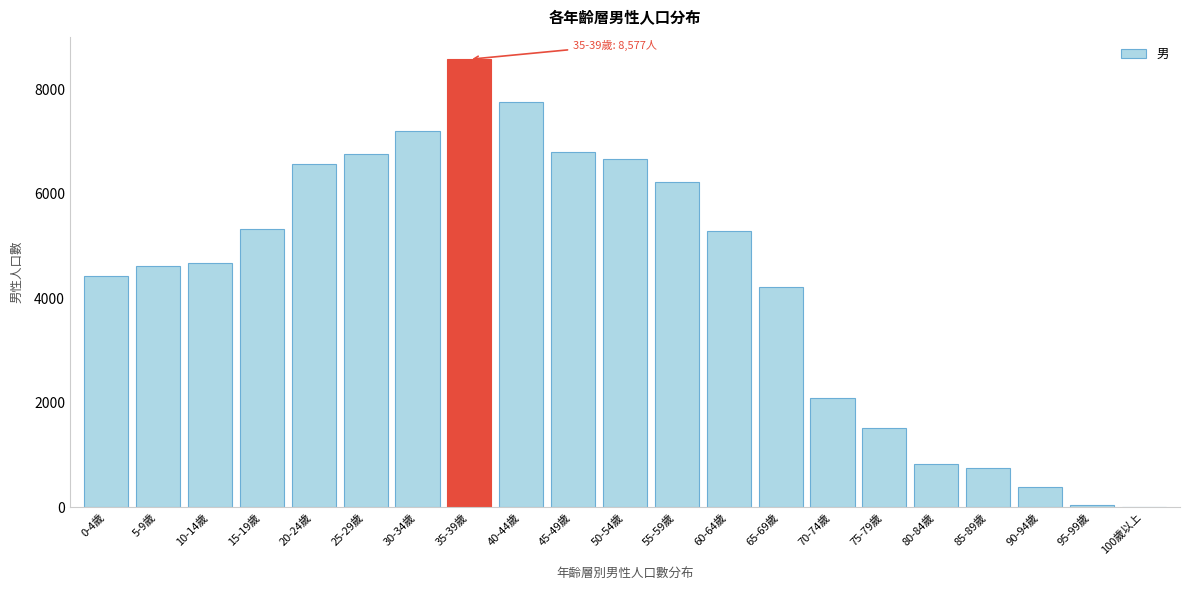

Is it true that the value at 65-69歲 is 6084?

False